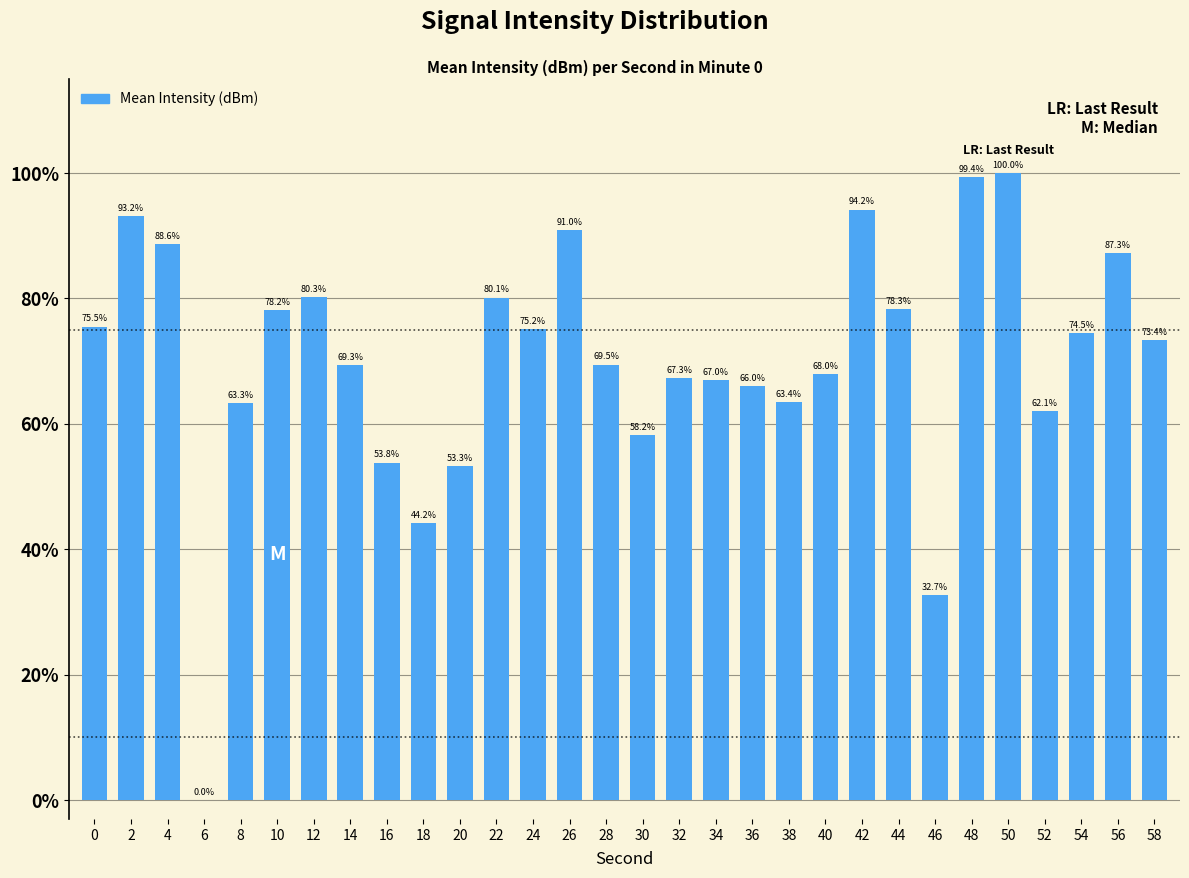

What is the average value?

70.2